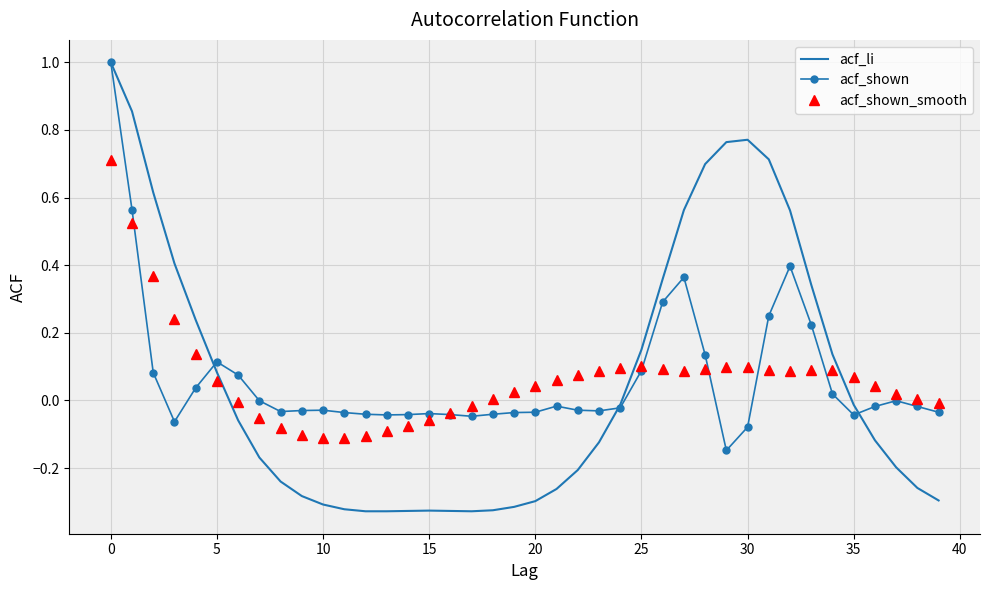

Which series has the widest spread of values?

acf_li